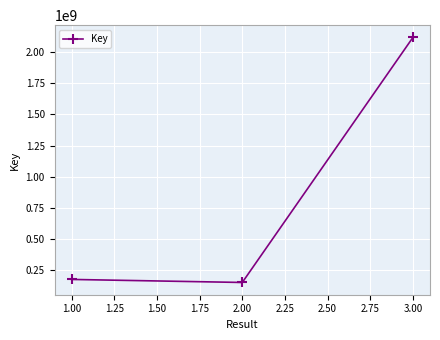

What is the approximate value at 1.00?

175302025